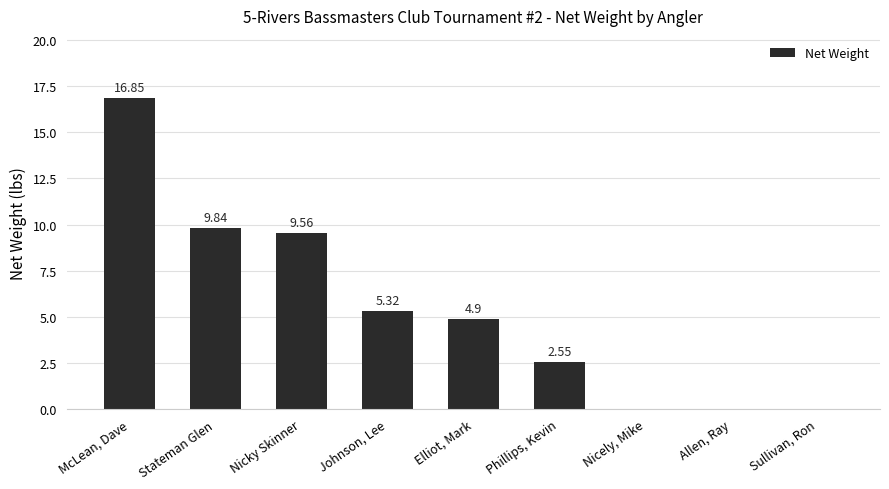

At which label is the value closest to 8?

Nicky Skinner